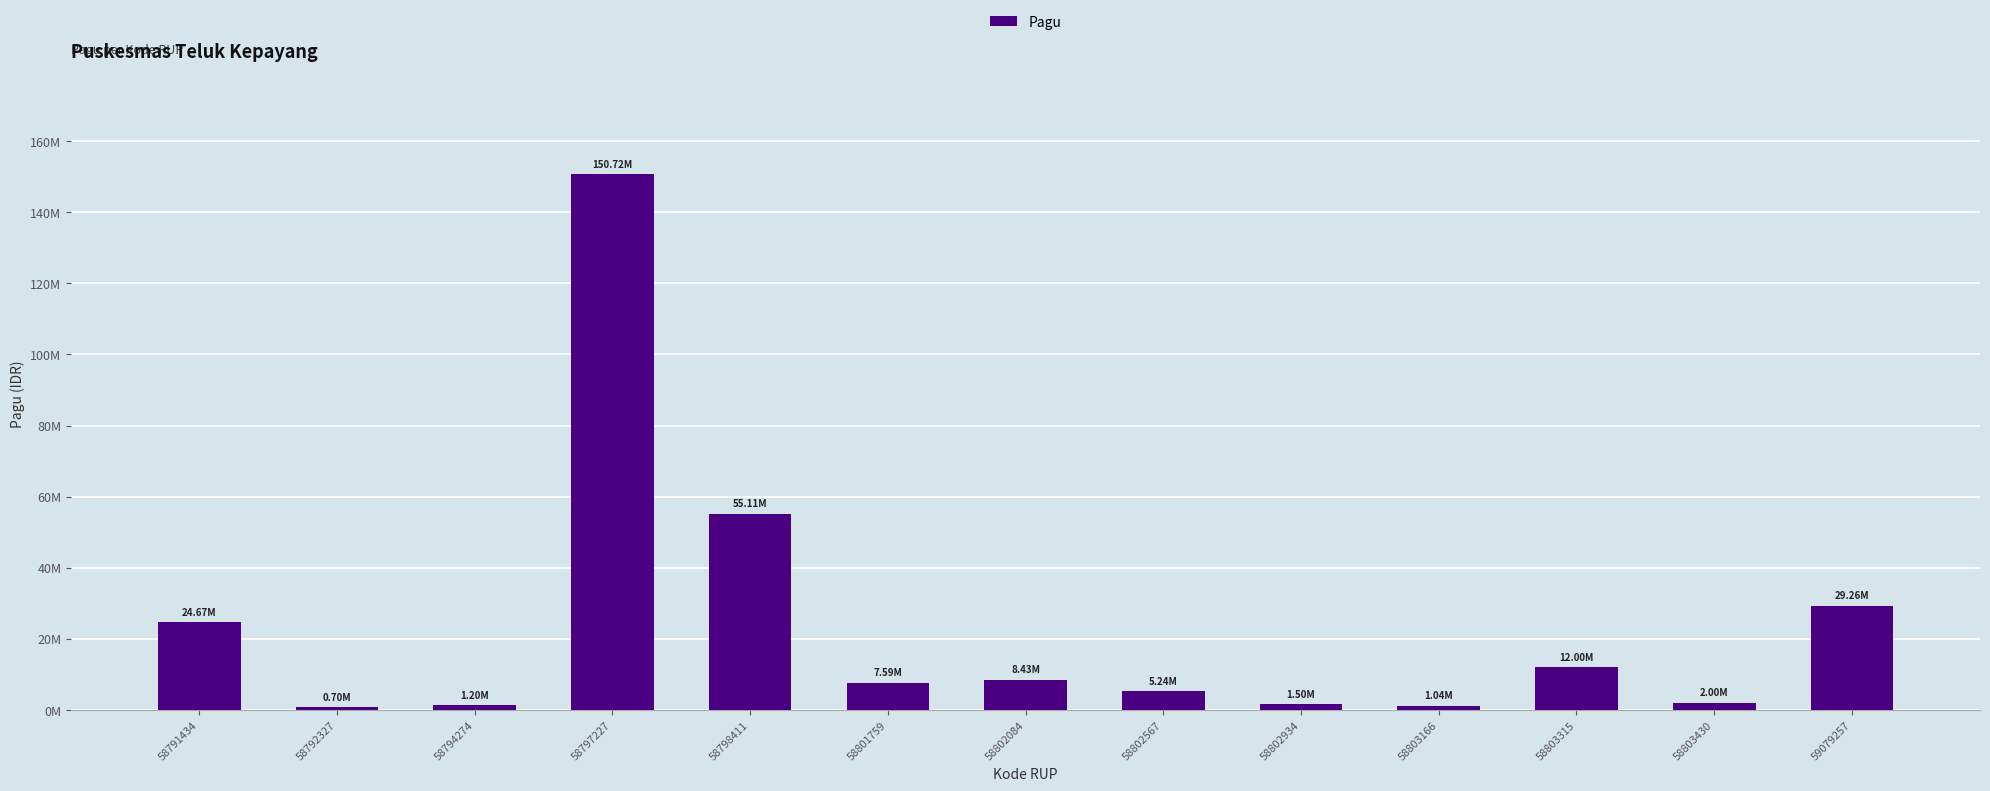

Are the bars horizontal?

No